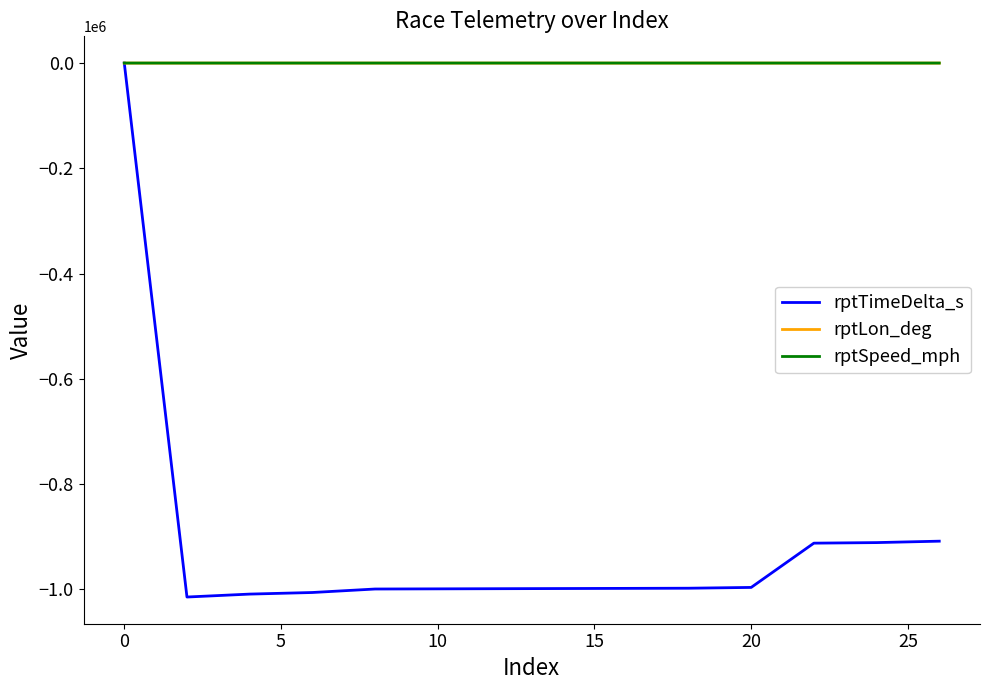

Is this an area chart (filled region under the line)?

No